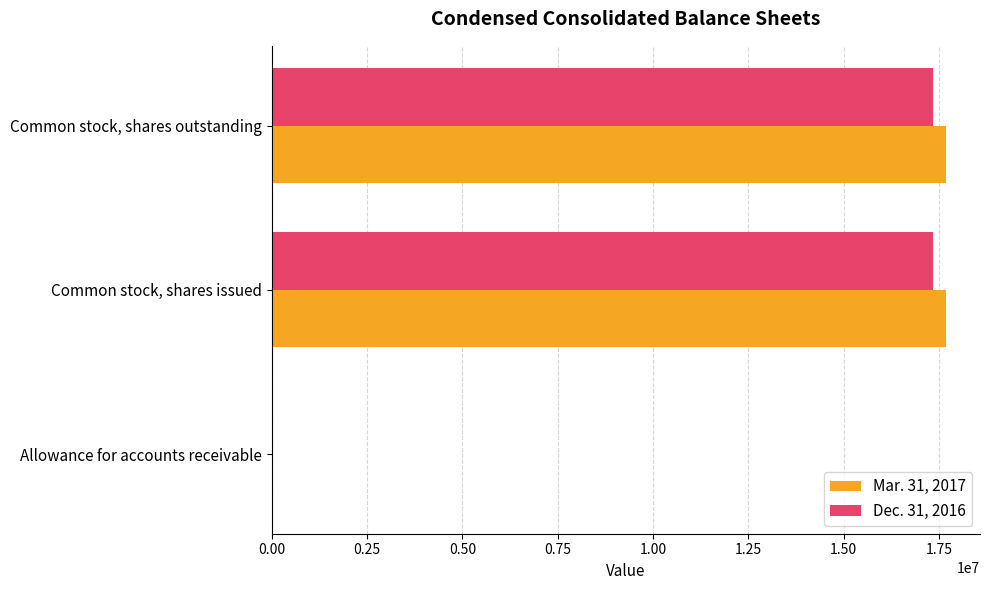

The Mar. 31, 2017 series shows 30783669 at Common stock, shares issued. True or false?

False